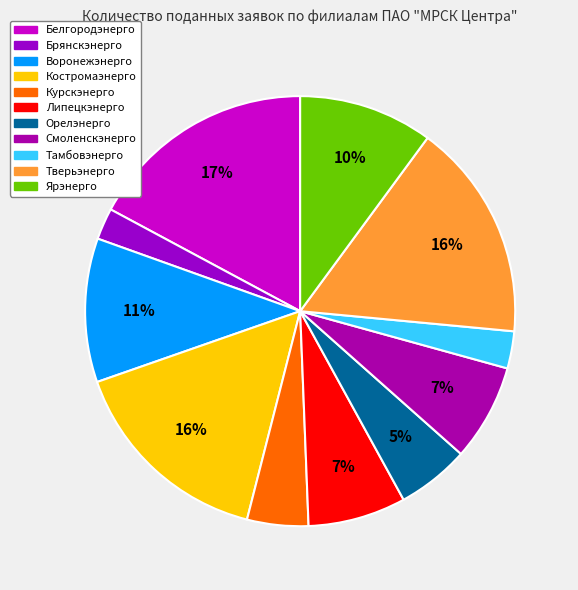

How many segments does this pie chart have?

11